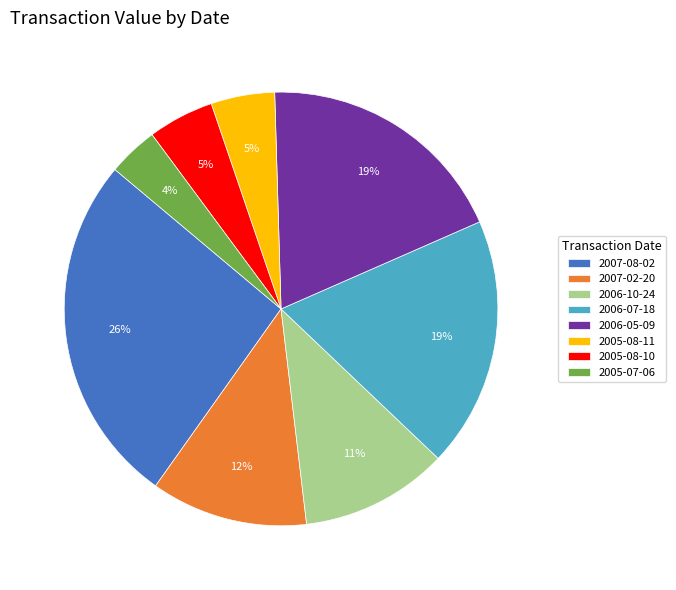

To the nearest percent, what is the difference between the 2006-07-18 and 2005-08-10 slice percentages?

14%